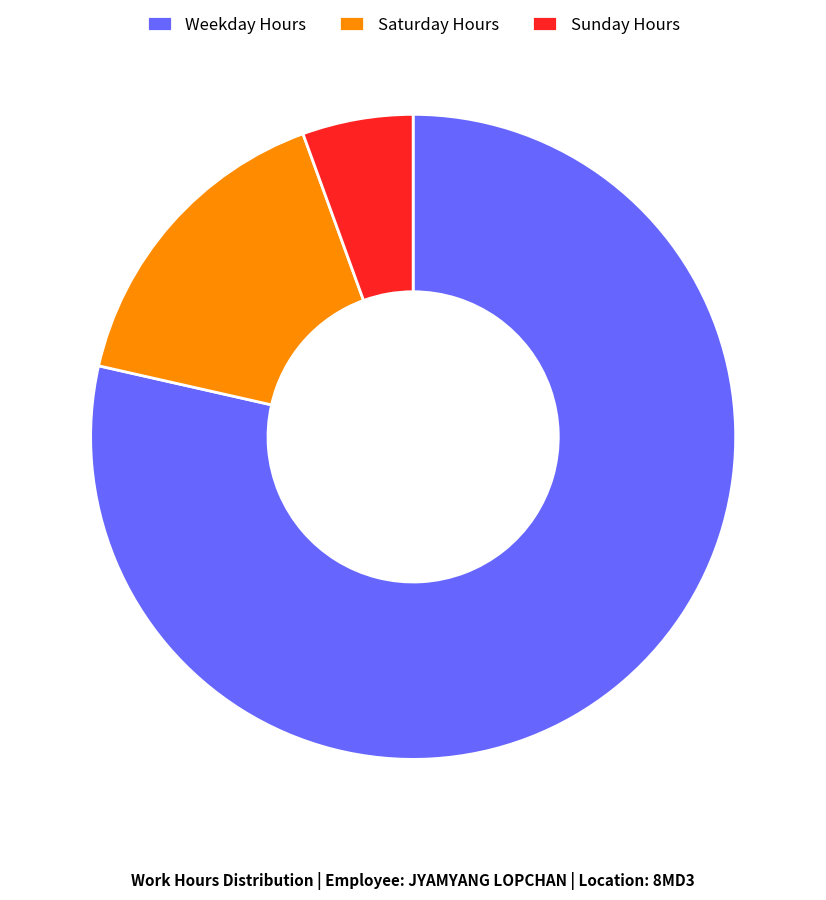

The Weekday Hours slice represents 70% of the pie. True or false?

False